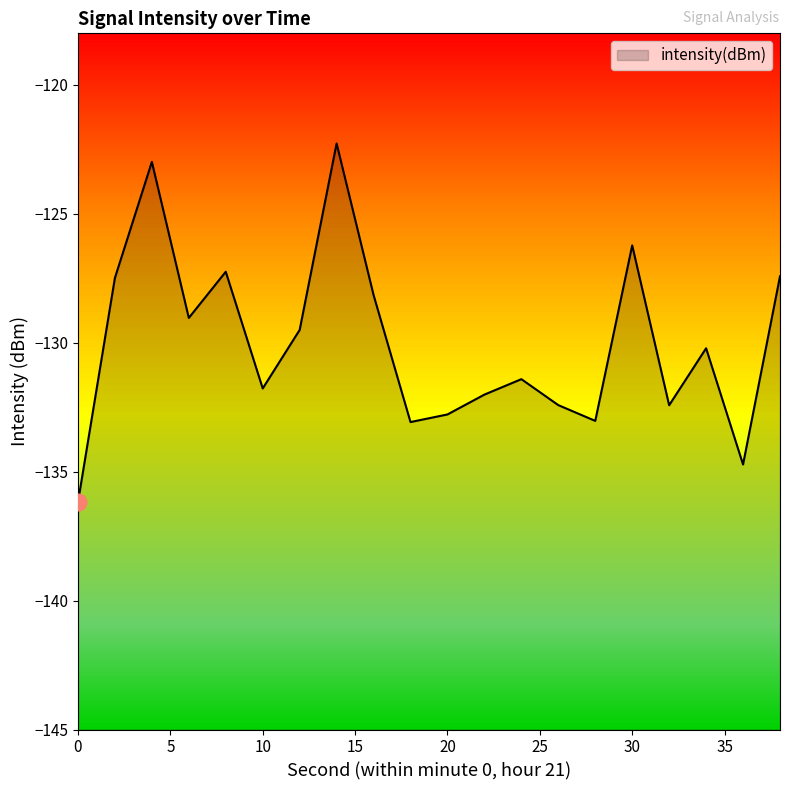

What is the difference between the maximum and minimum values?

13.9